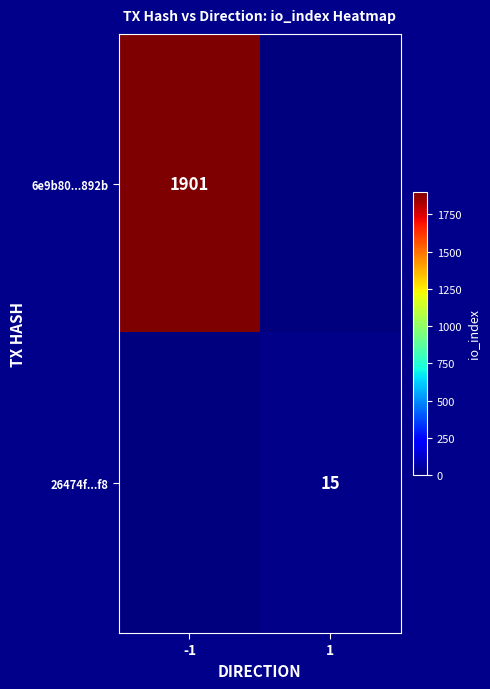

Is it true that 26474f...f8 equals 20 at 1?

False